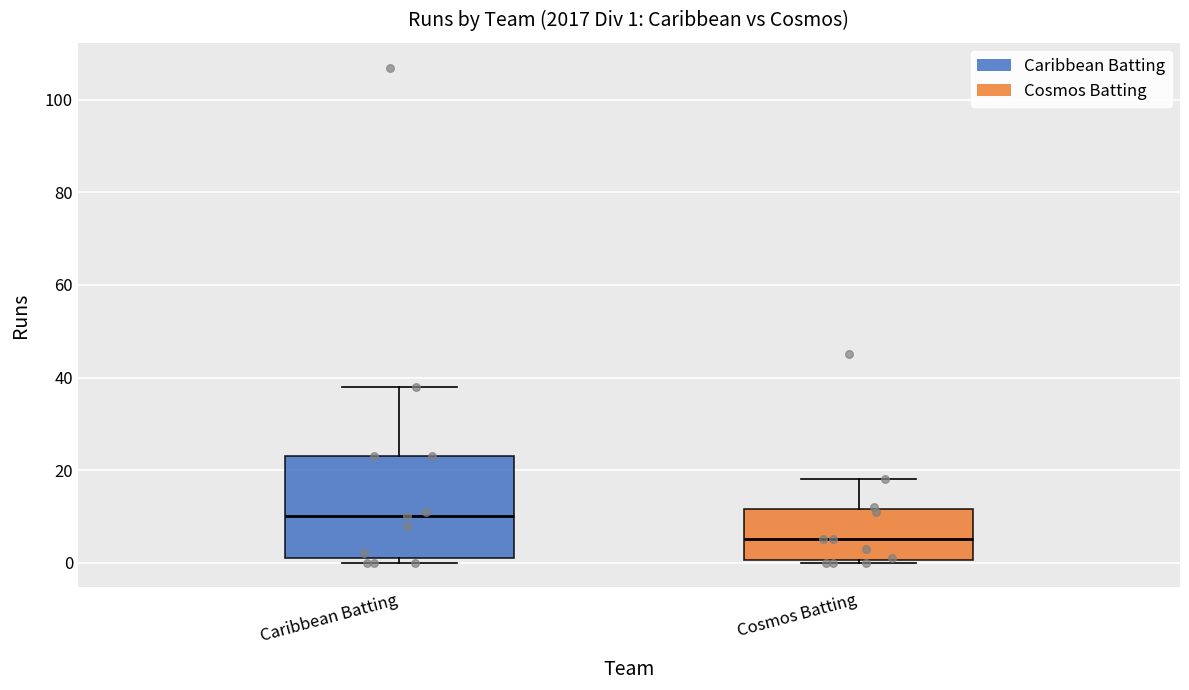

Which box is the tallest, from its lower edge to its upper edge?

Caribbean Batting